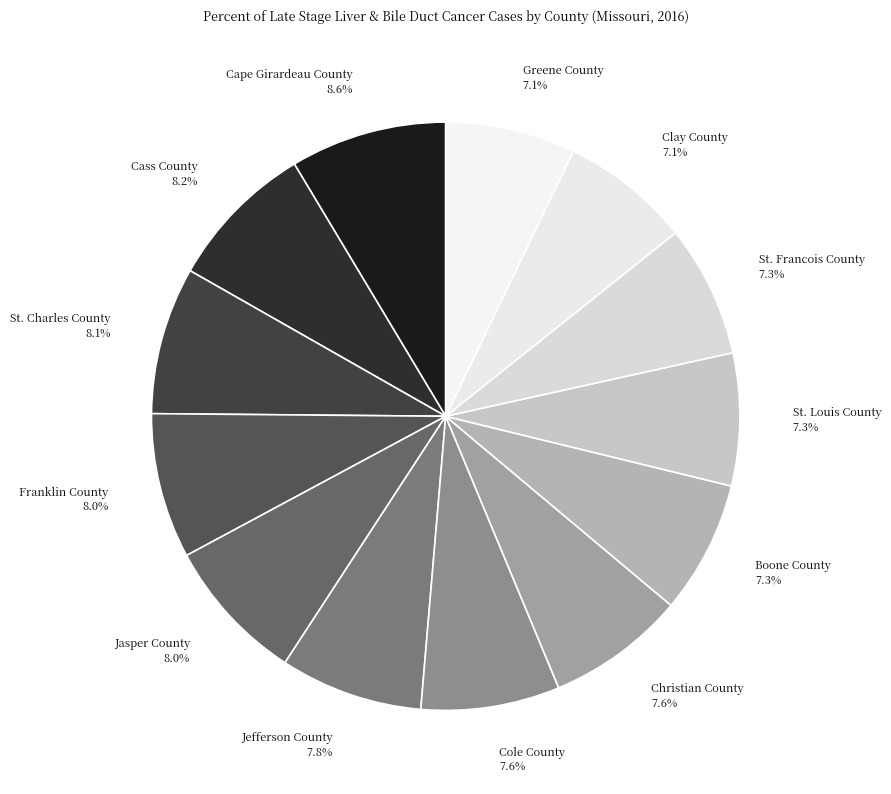

Is Franklin County the majority of the pie?

No